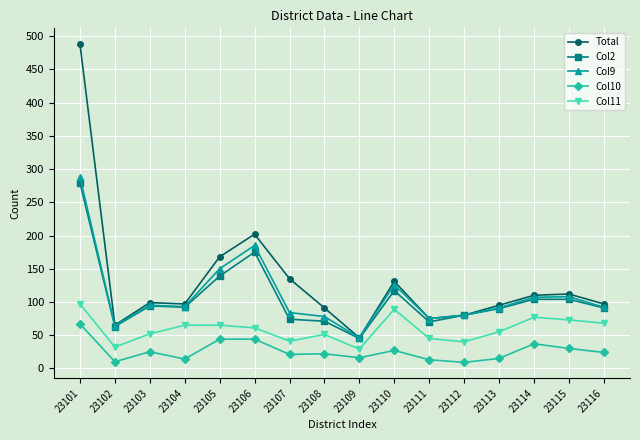

Between 23101 and 23105, which series saw the biggest shift?

Total